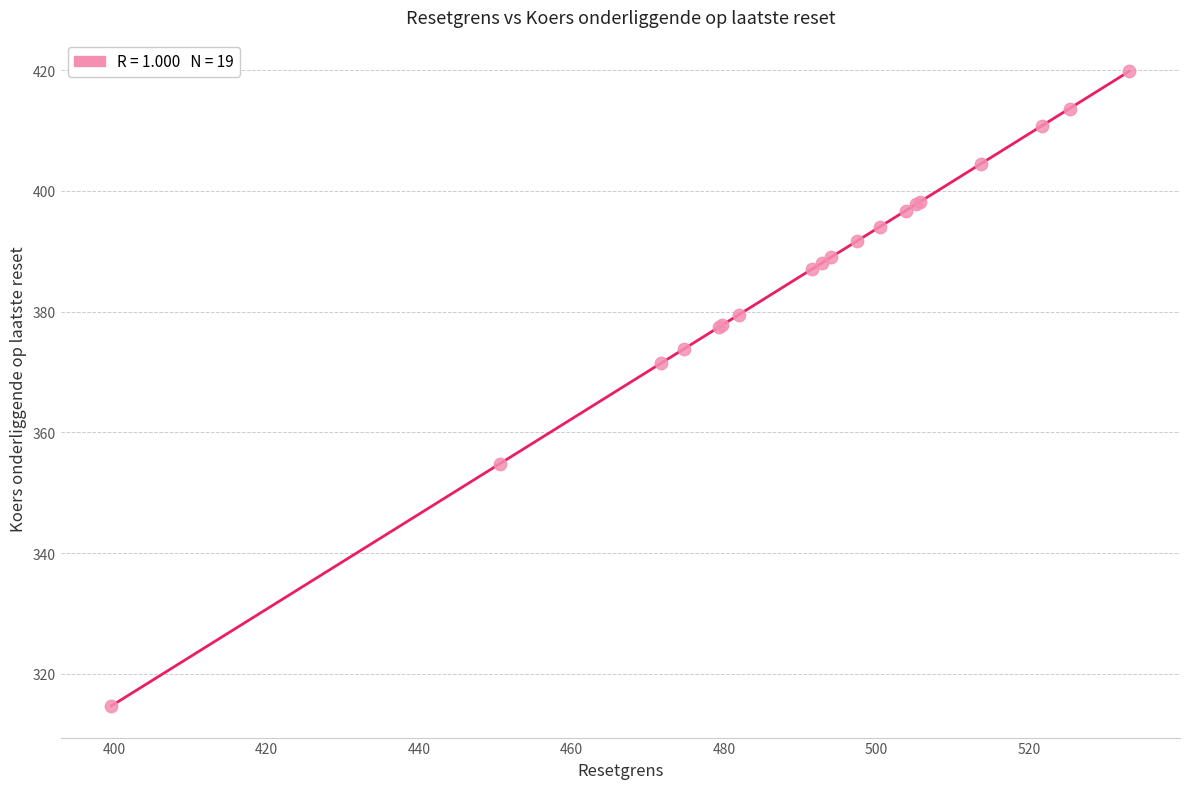

What Y value in the scatter plot is closest to 367?

371.4